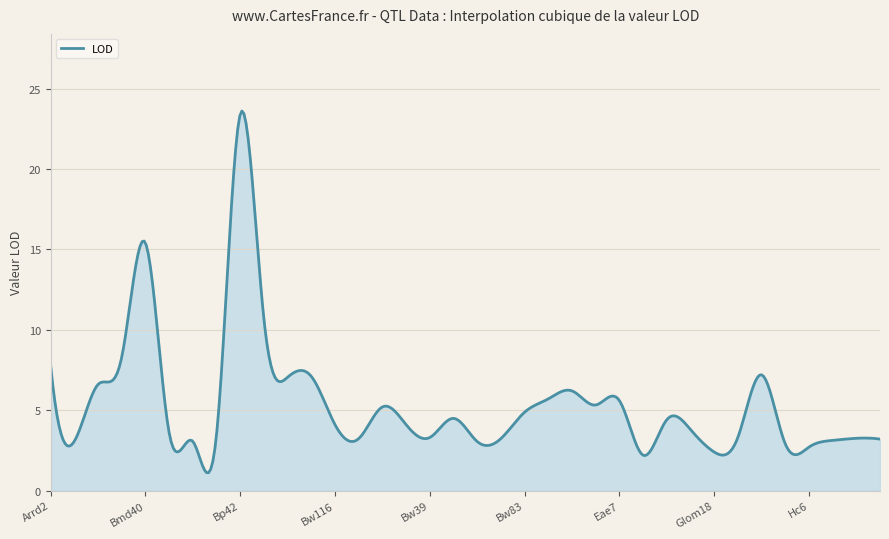

What is the greatest value displayed?

23.6